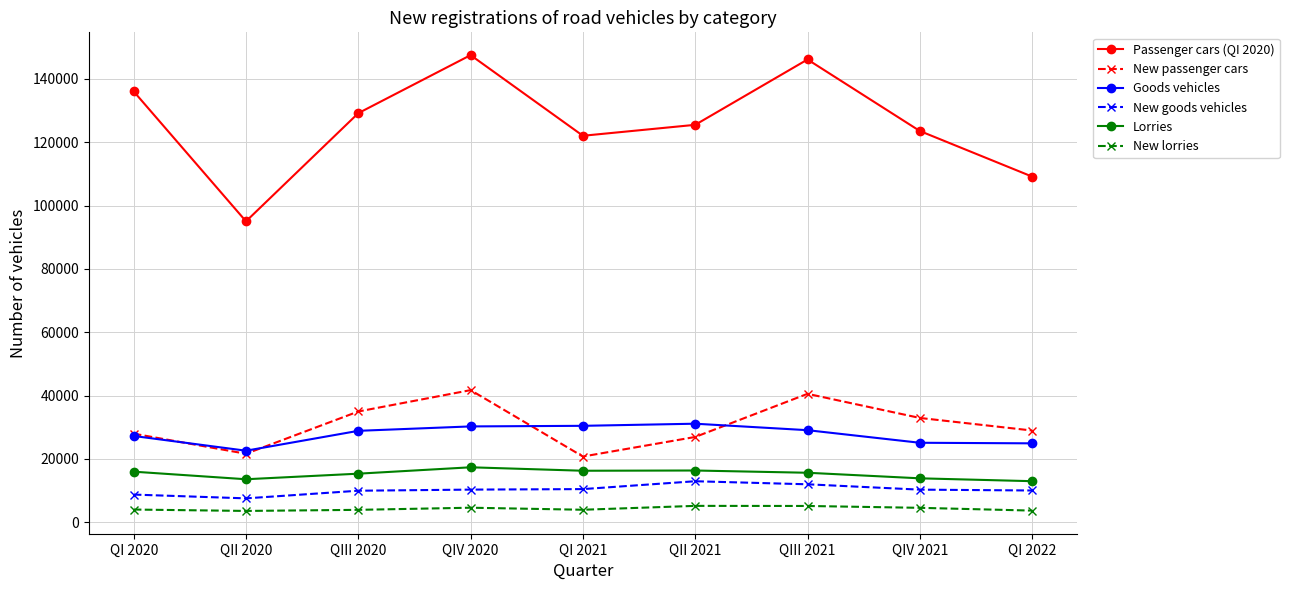

What position from the right is QIV 2020?

6